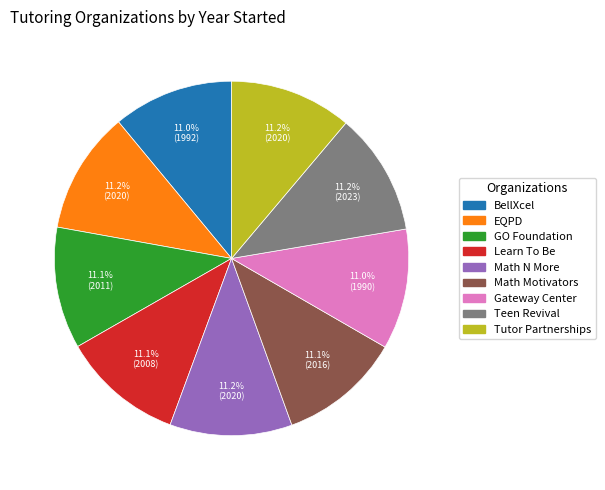

Is there any slice that represents more than half of the pie?

No